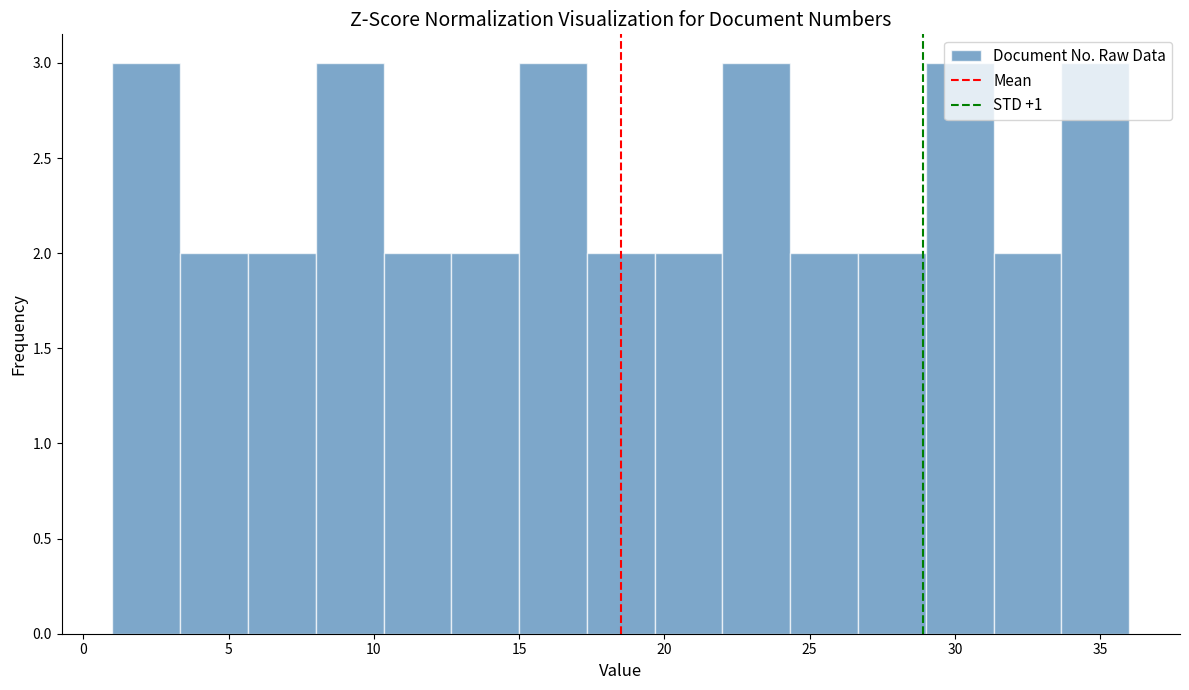

Reading left to right, transcribe this chart: for each bar, give the range it covers on the x-axis and its height. Neither the bar edges nor the heights are printed on the chart, so give them approximately, as read against the axes.

1.0 to 3.5: 3
3.5 to 5.5: 2
5.5 to 8.0: 2
8.0 to 10.5: 3
10.5 to 12.5: 2
12.5 to 15.0: 2
15.0 to 17.5: 3
17.5 to 19.5: 2
19.5 to 22.0: 2
22.0 to 24.5: 3
24.5 to 26.5: 2
26.5 to 29.0: 2
29.0 to 31.5: 3
31.5 to 33.5: 2
33.5 to 36.0: 3